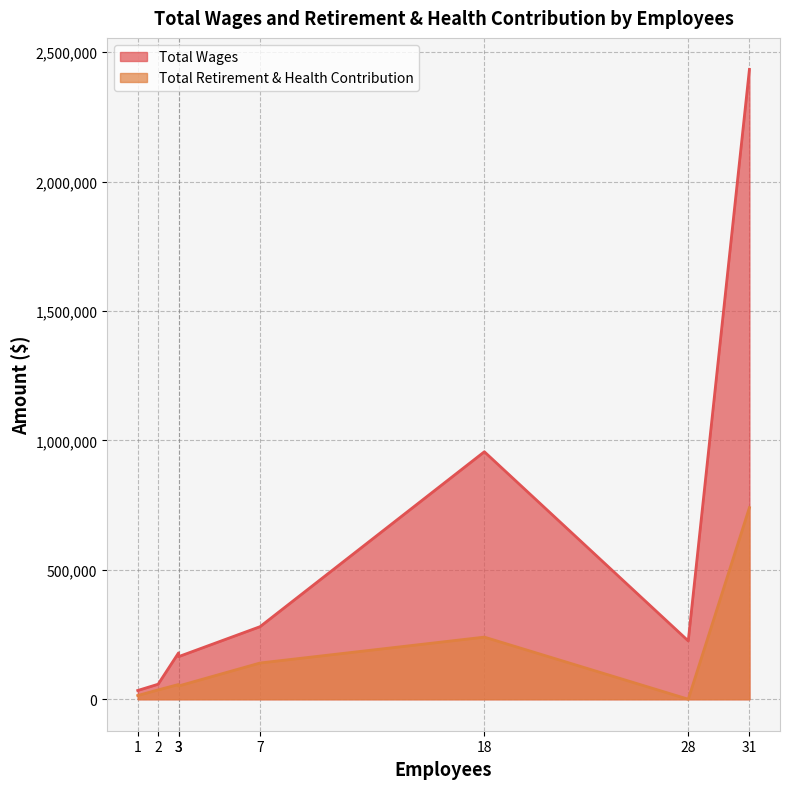

At which category is the sum across all series the highest?

31